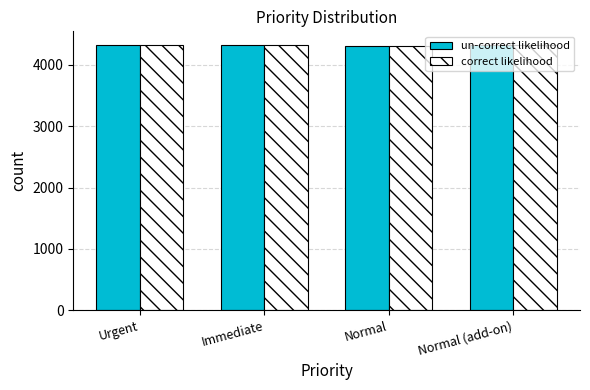

What is the sum of the correct likelihood values at Normal (add-on) and Normal?

8643